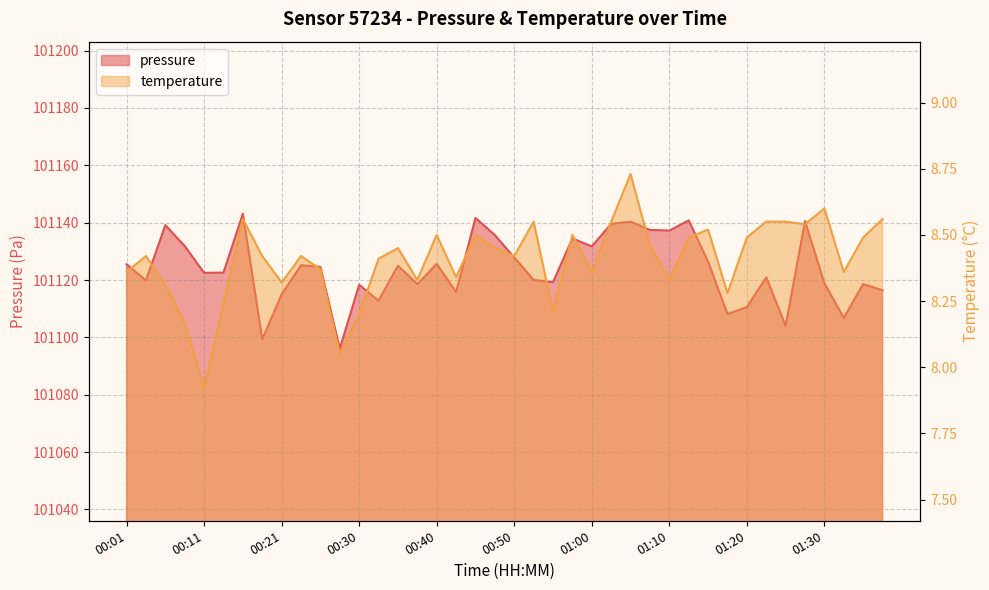

Rank the series at 01:30 from lowest to highest value.

temperature, pressure